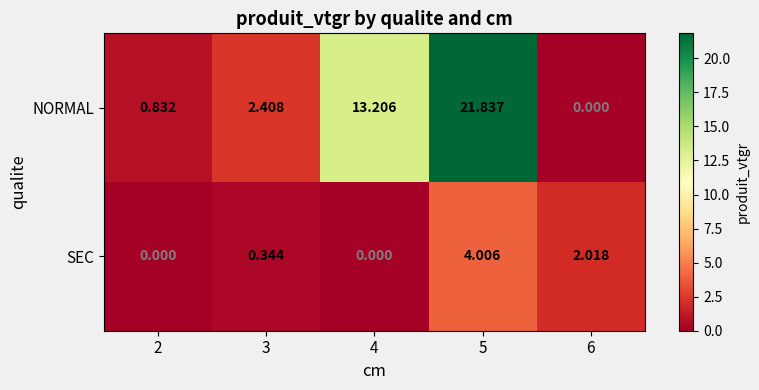

Which series has the largest total across all categories?

NORMAL